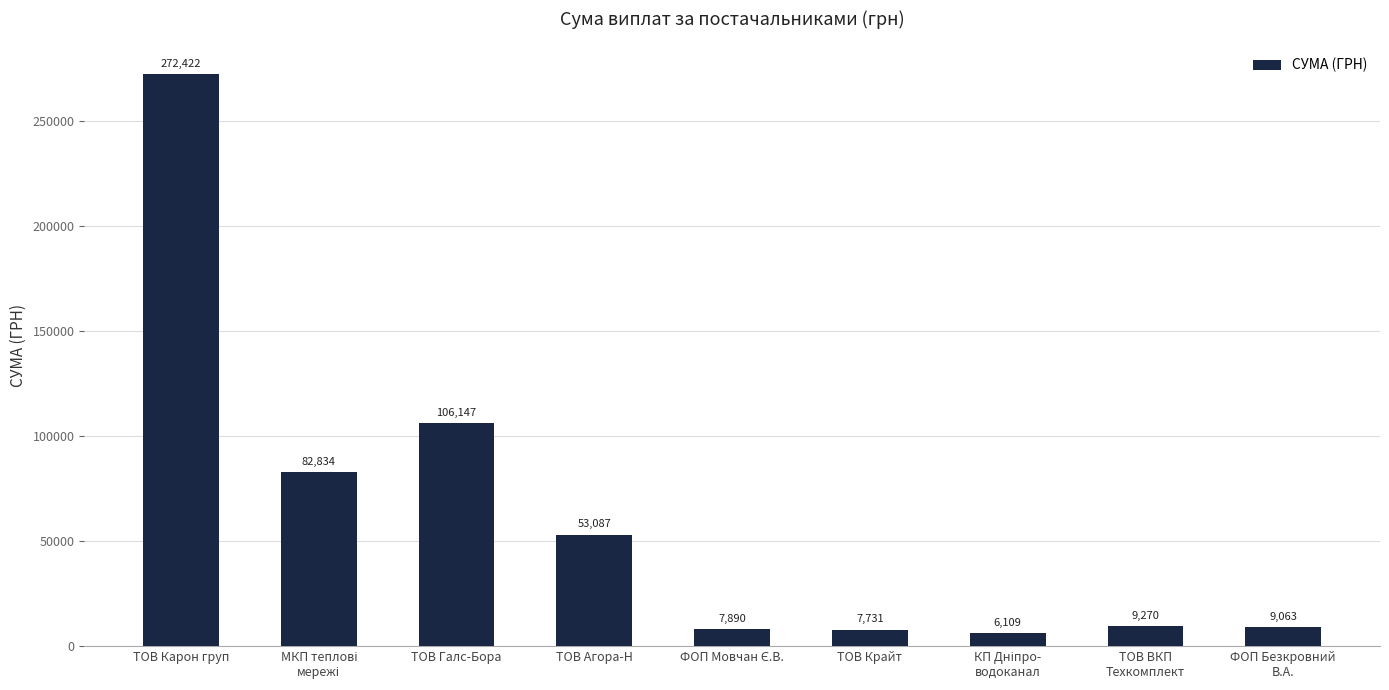

What is the change in value from ТОВ Карон груп to ТОВ Крайт?

-264691.4